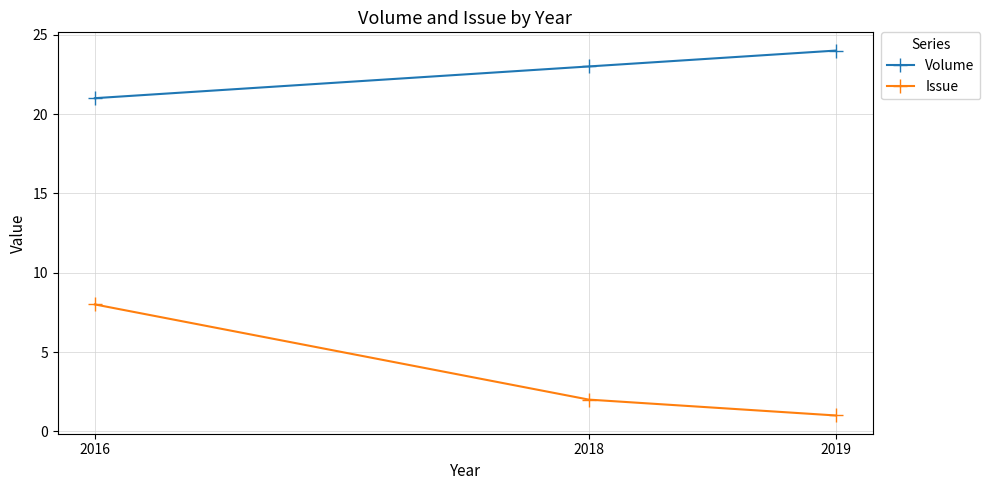

What is the value of the Volume point at the 3rd from the left?

24